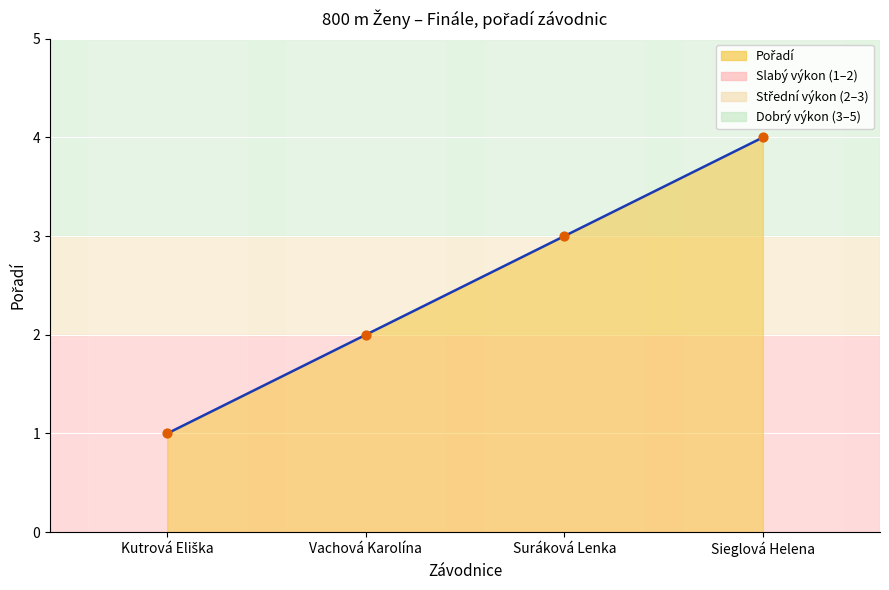

Approximately how many times larger is the value at Suráková Lenka compared to Vachová Karolína?

1.5